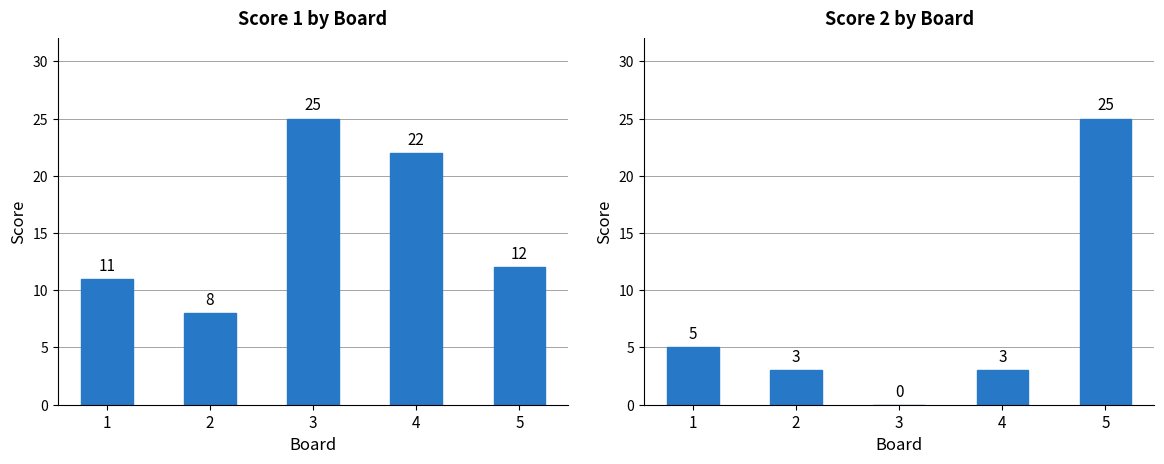

What is the maximum value shown in the chart?

25